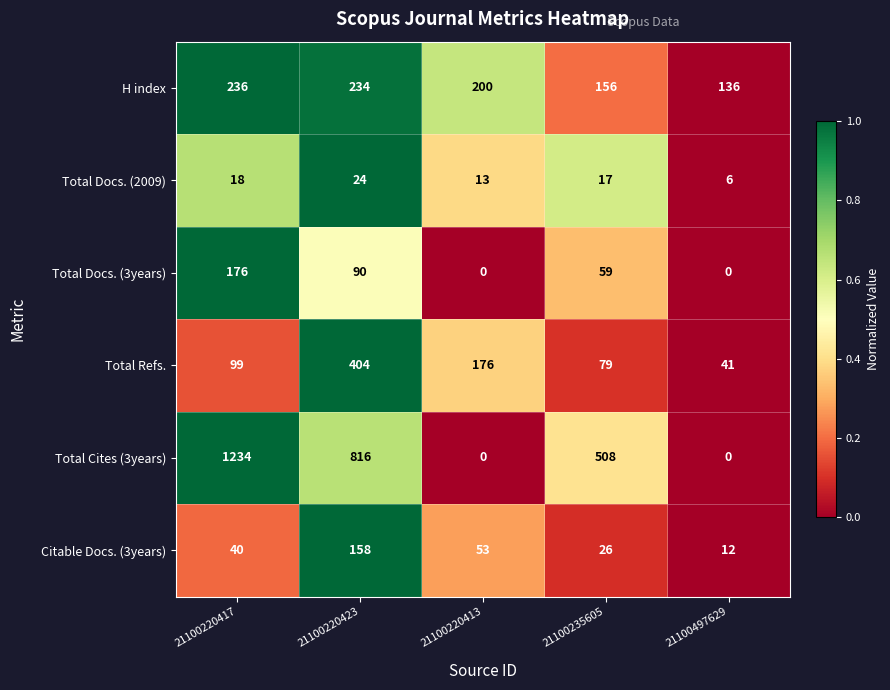

Reading right to left, list all the values displayed in this chart.

H index: 21100497629=136	21100235605=156	21100220413=200	21100220423=234	21100220417=236
Total Docs. (2009): 21100497629=6	21100235605=17	21100220413=13	21100220423=24	21100220417=18
Total Docs. (3years): 21100497629=0	21100235605=59	21100220413=0	21100220423=90	21100220417=176
Total Refs.: 21100497629=41	21100235605=79	21100220413=176	21100220423=404	21100220417=99
Total Cites (3years): 21100497629=0	21100235605=508	21100220413=0	21100220423=816	21100220417=1234
Citable Docs. (3years): 21100497629=12	21100235605=26	21100220413=53	21100220423=158	21100220417=40